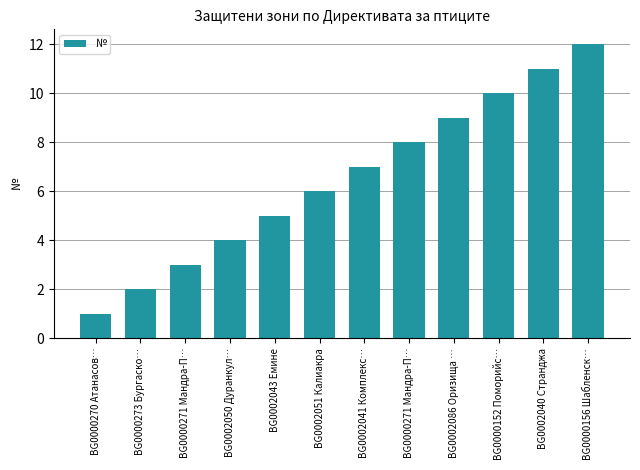

Are the bars grouped side by side (vs. stacked)?

No